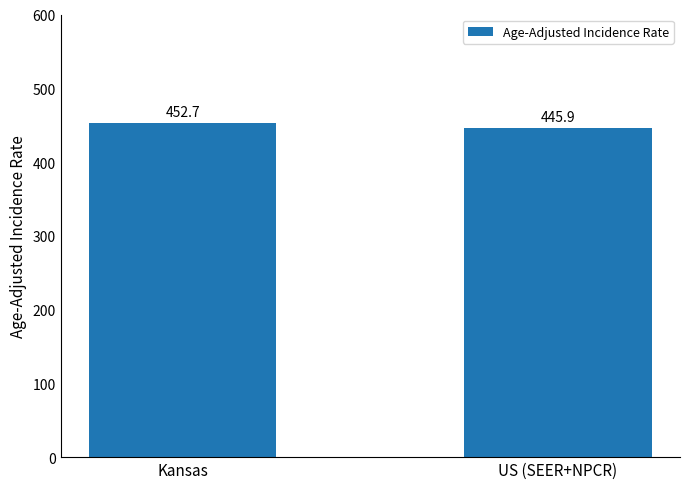

At which category does the chart reach its minimum across all series?

US (SEER+NPCR)